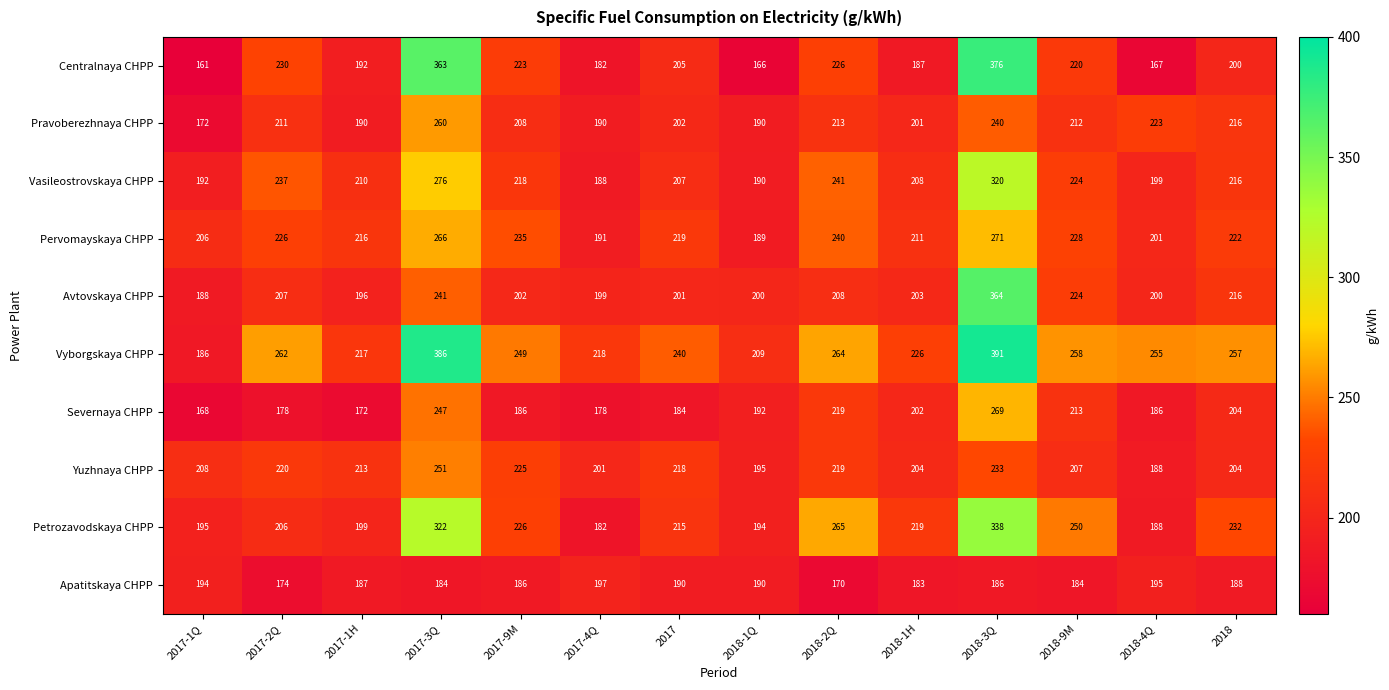

Between 2017-1Q and 2018-1H, which series saw the biggest shift?

Vyborgskaya CHPP